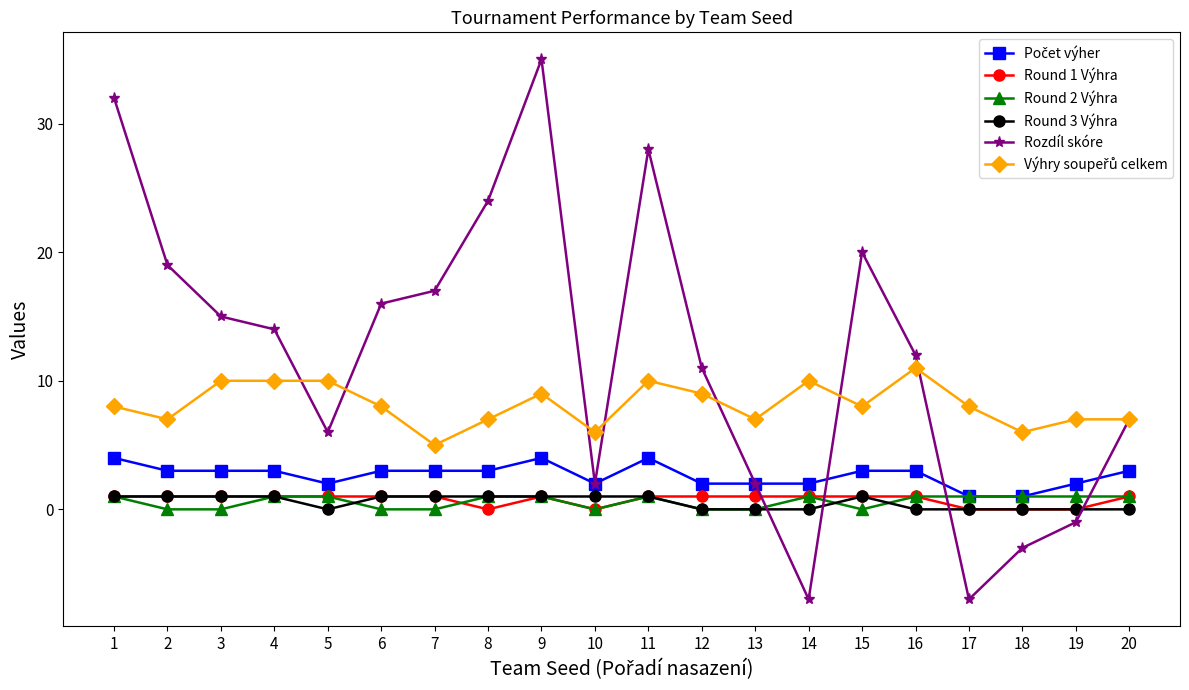

Is the value of Round 3 Výhra at 13 greater than the value of Rozdíl skóre at 9?

No